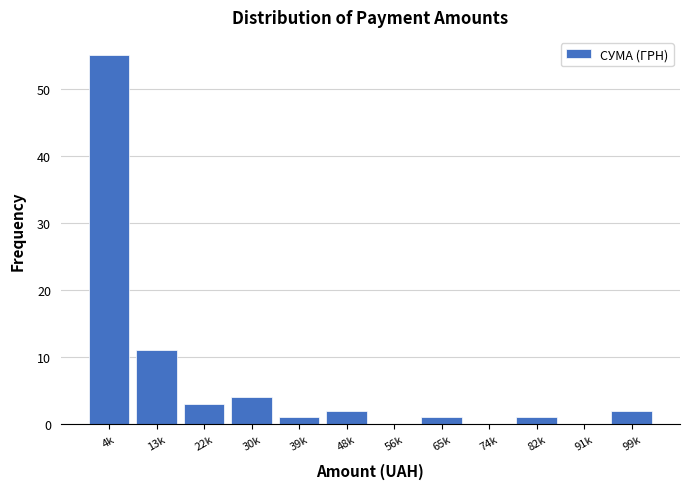

Reading left to right, what are all the values shown in this chart?

4k=55	13k=11	22k=3	30k=4	39k=1	48k=2	56k=0	65k=1	74k=0	82k=1	91k=0	99k=2